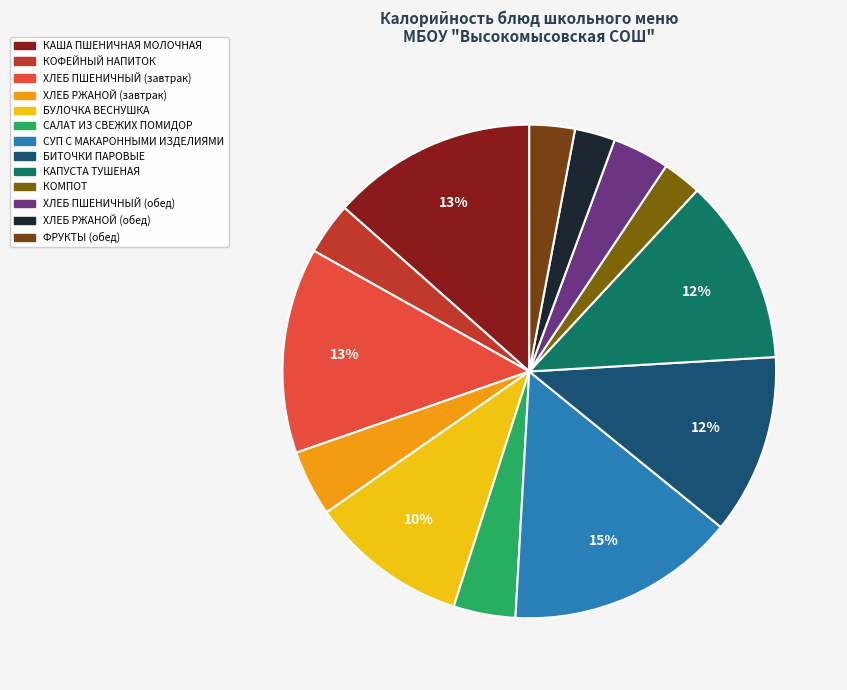

Does any single category account for the majority?

No